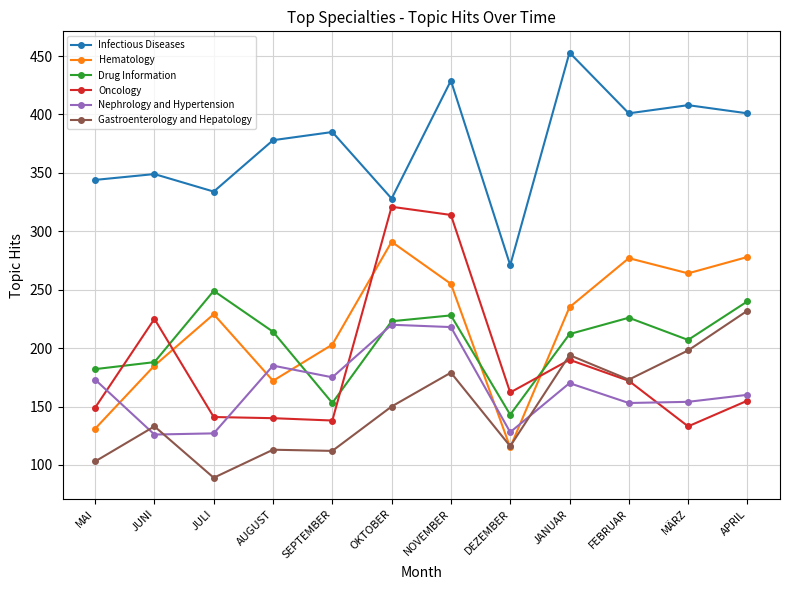

True or false: Nephrology and Hypertension and Infectious Diseases intersect in this chart.

False